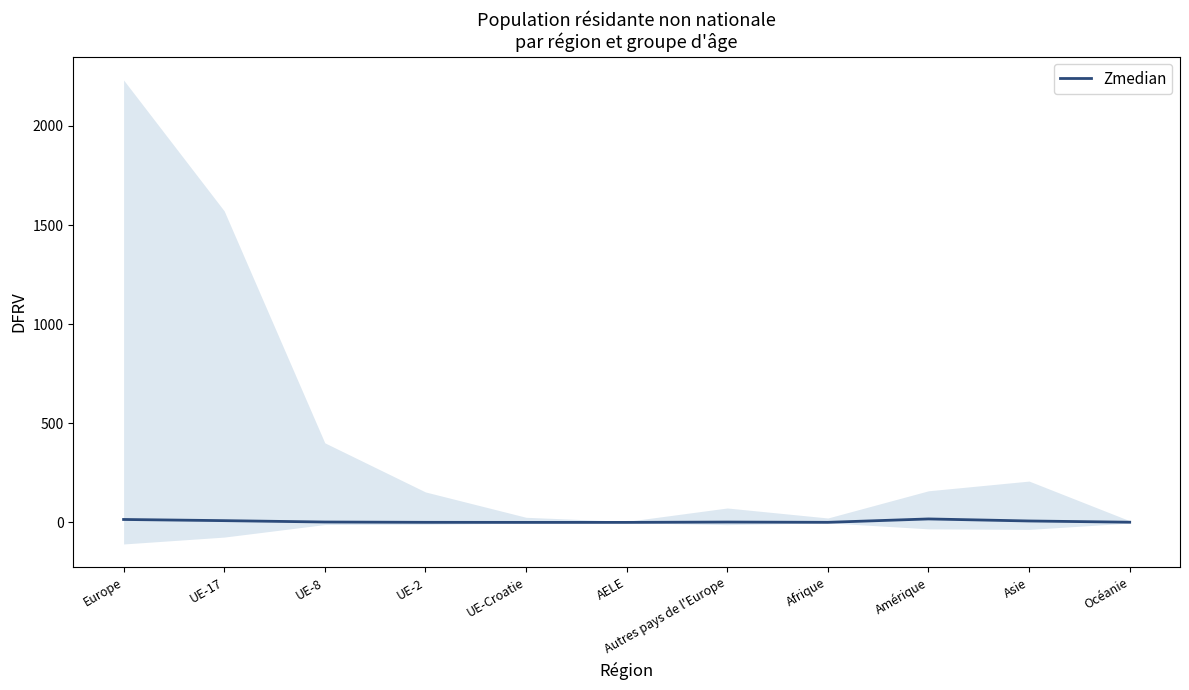

Reading left to right, list all the values displayed in this chart.

Europe=15.1	UE-17=9.2	UE-8=2.3	UE-2=0.7	UE-Croatie=0.4	AELE=0.4	Autres pays de l'Europe=2.1	Afrique=0.7	Amérique=17.8	Asie=7.5	Océanie=1.3